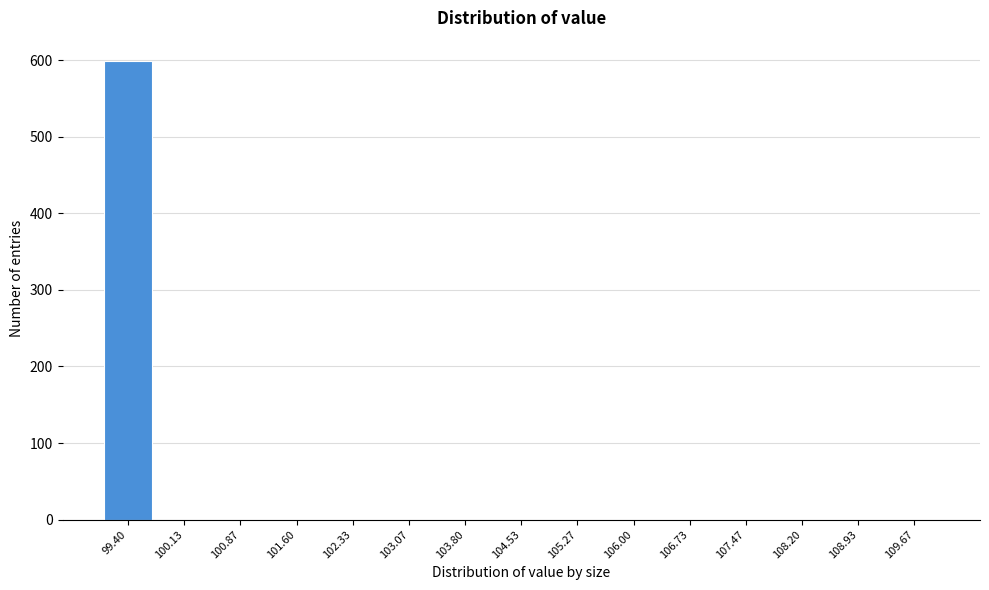

Reading left to right, extract all data points from this chart.

99.40=599	100.13=0	100.87=0	101.60=0	102.33=0	103.07=0	103.80=0	104.53=0	105.27=0	106.00=0	106.73=0	107.47=0	108.20=0	108.93=0	109.67=0